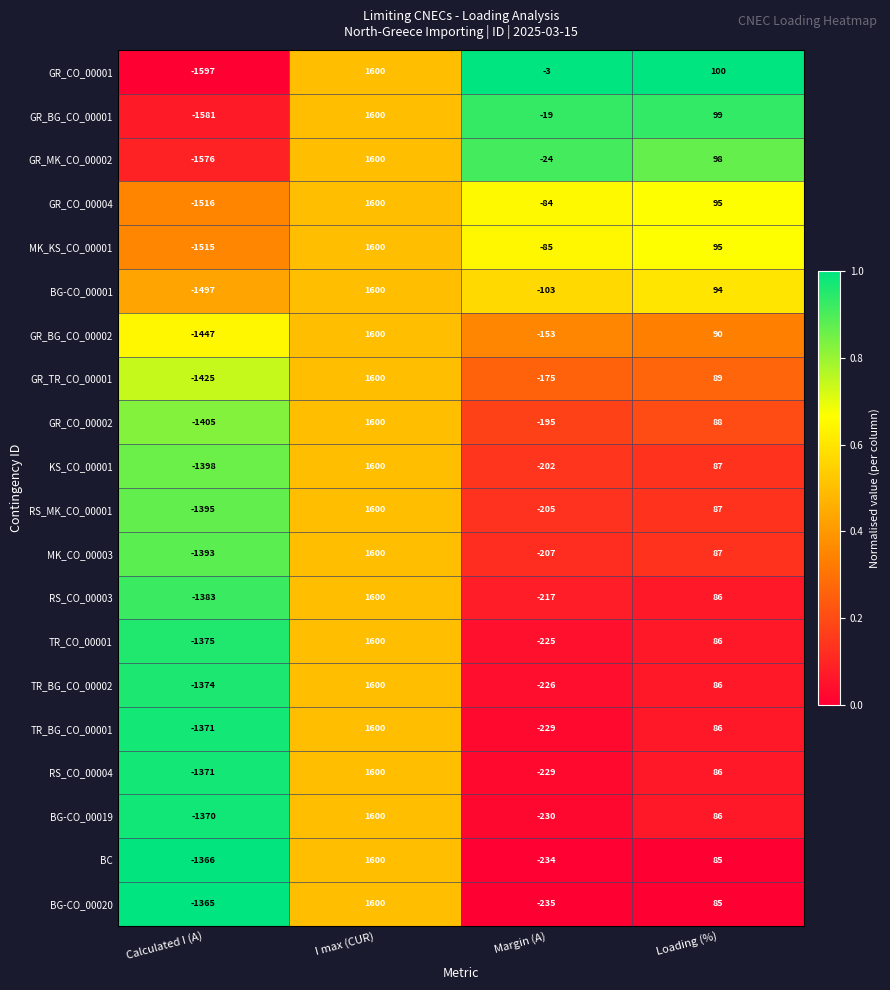

List the labels in order of MK_CO_00003 value, smallest first.

Calculated I (A), Margin (A), Loading (%), I max (CUR)